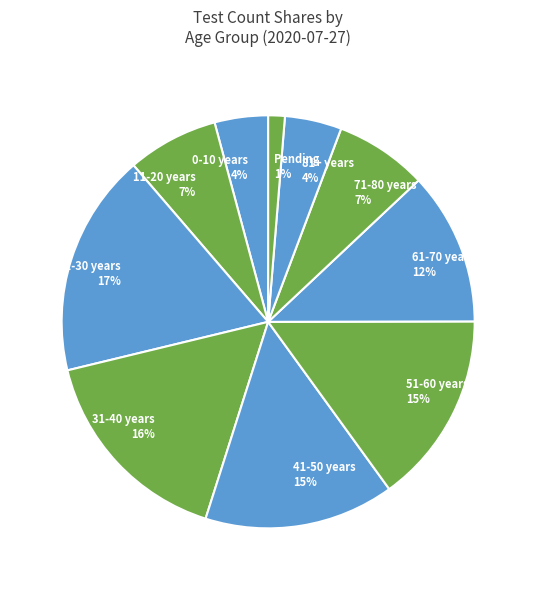

How many segments does this pie chart have?

10